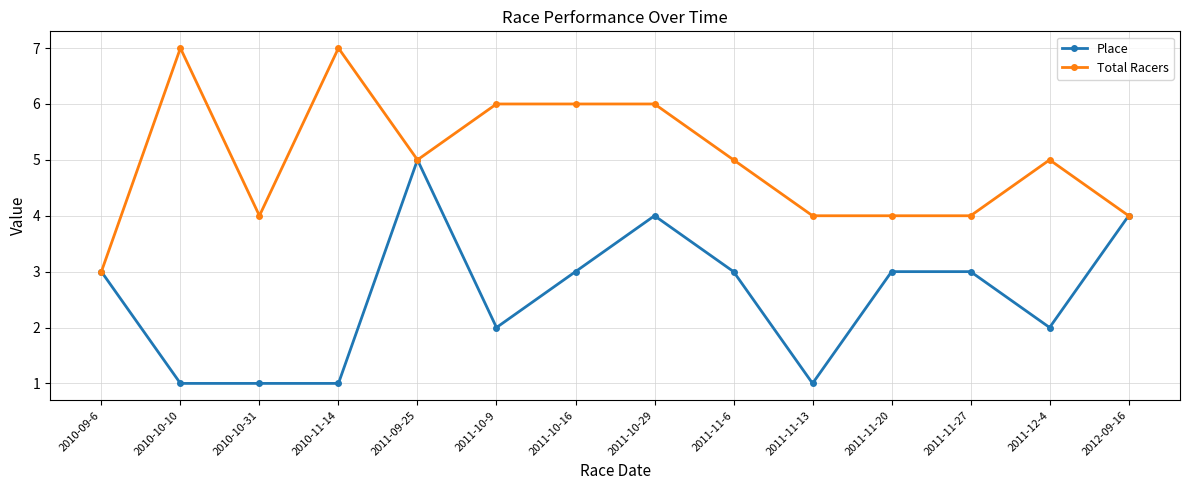

What is the sum of the Total Racers values at 2010-09-6 and 2011-10-16?

9